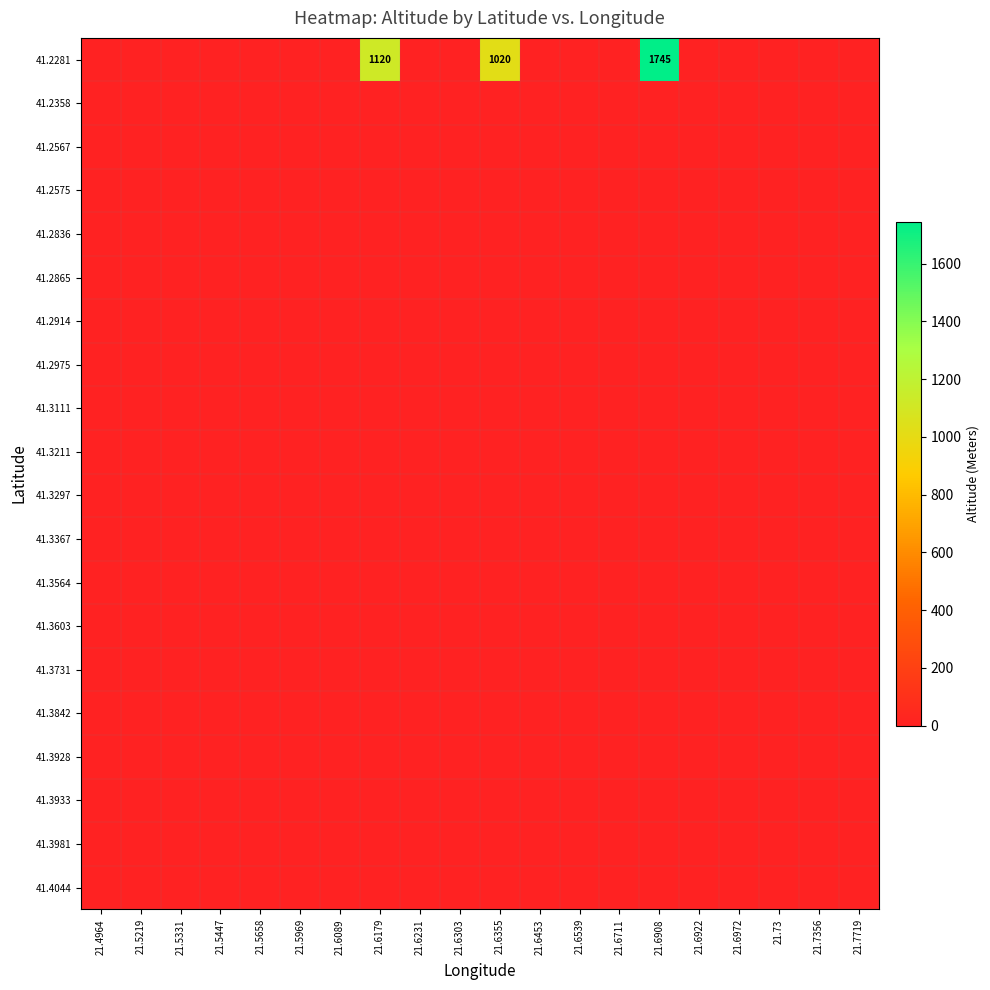

At which category is the sum across all series the highest?

21.6908